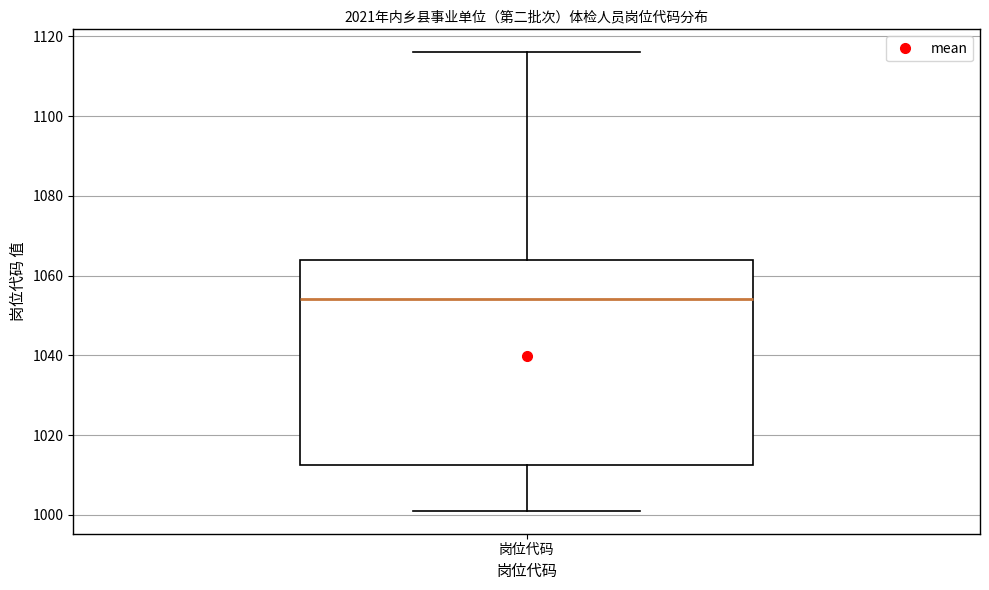

Read this box plot against the y-axis: the position of the median line, the range covered by the box, and the ends of both whiskers. The values are not printed on the chart, so give them approximately, as read against the axis.

median 1054, box 1012 to 1064, whiskers 1002 to 1116